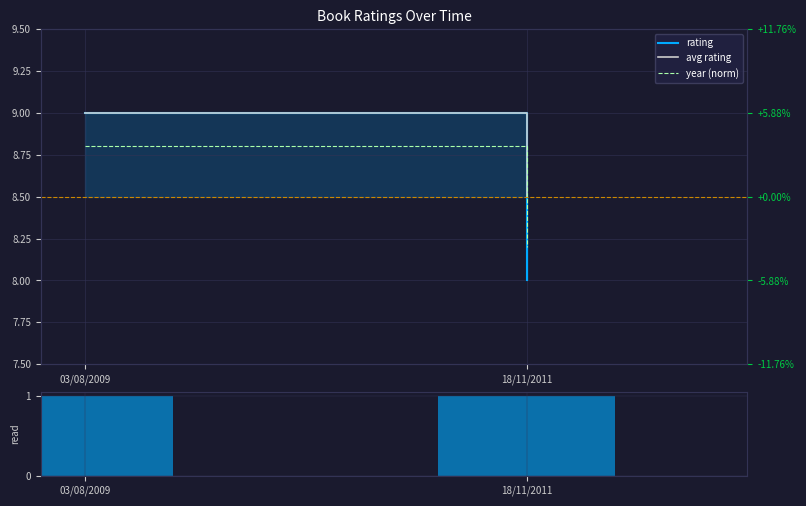

What is the difference between the highest and lowest values at 03/08/2009?

8.0